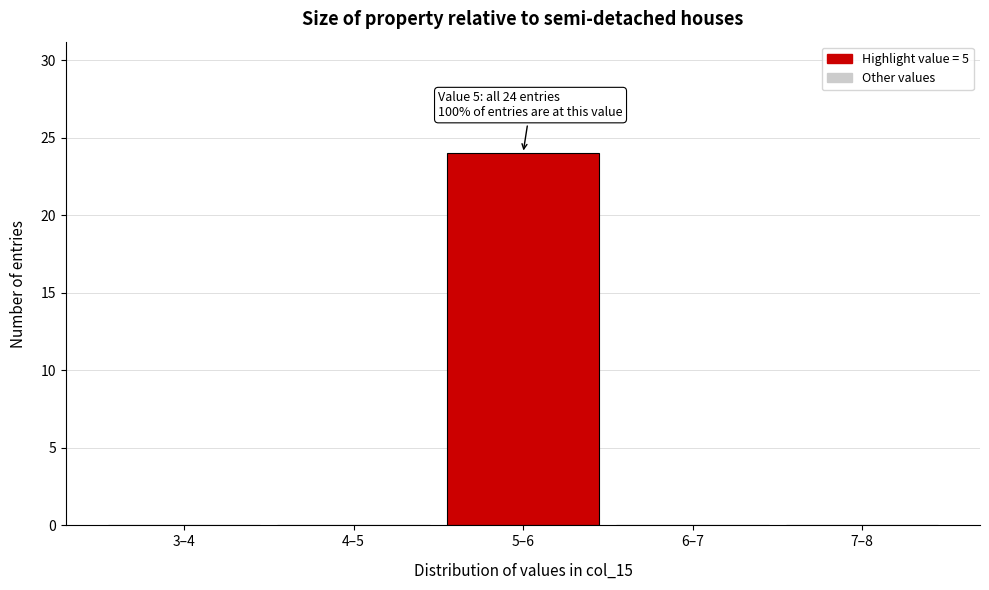

Reading left to right, list all the values displayed in this chart.

3–4=0	4–5=0	5–6=24	6–7=0	7–8=0